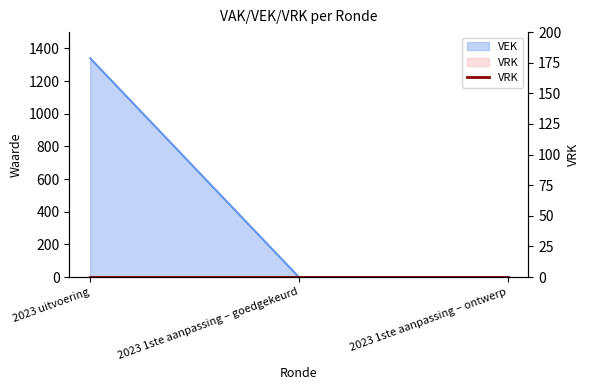

Rank the categories by value from highest to lowest.

2023 uitvoering, 2023 1ste aanpassing – goedgekeurd, 2023 1ste aanpassing – ontwerp